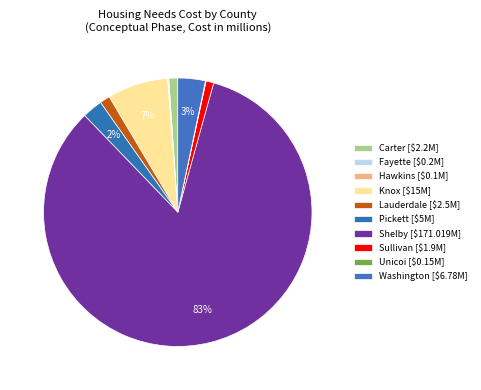

Which category has the biggest portion of the pie?

Shelby